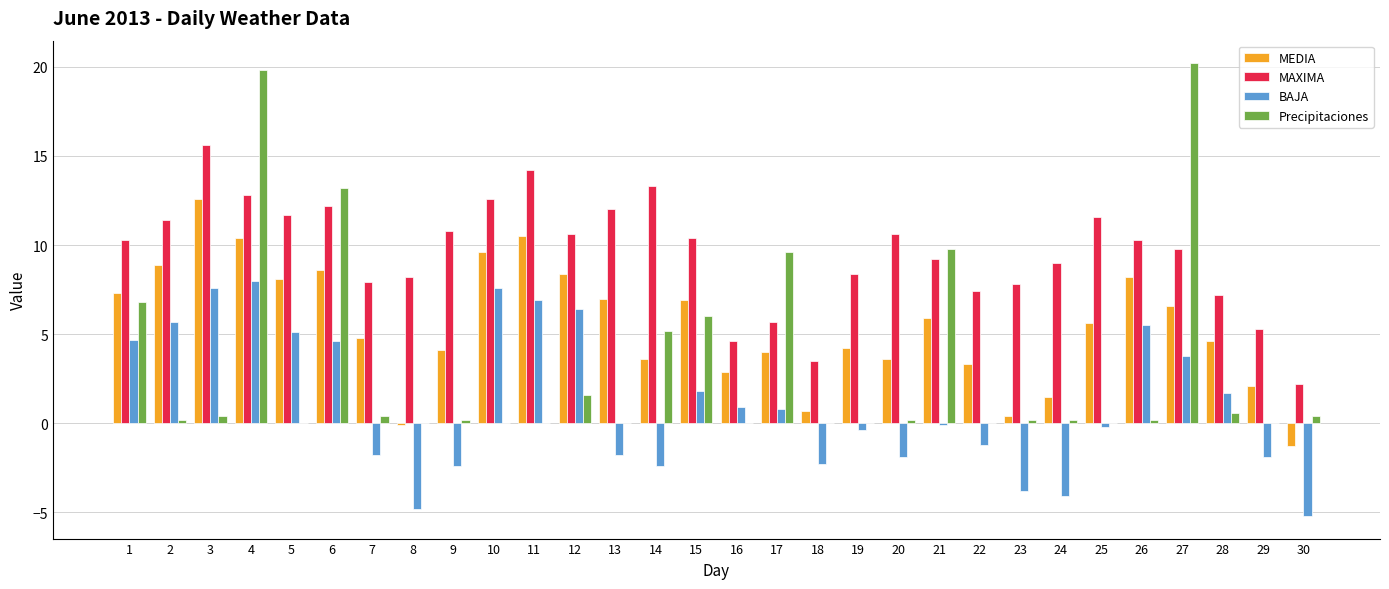

At which category is the sum across all series the highest?

4